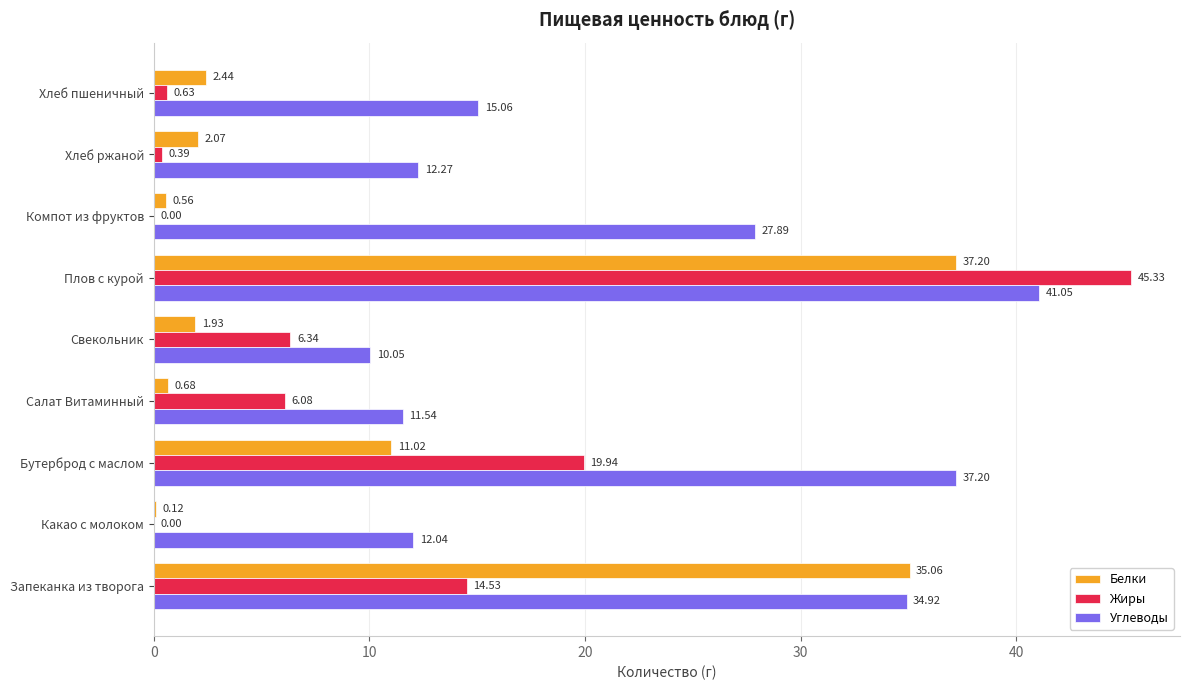

Which category has the highest value across all series?

Плов с курой